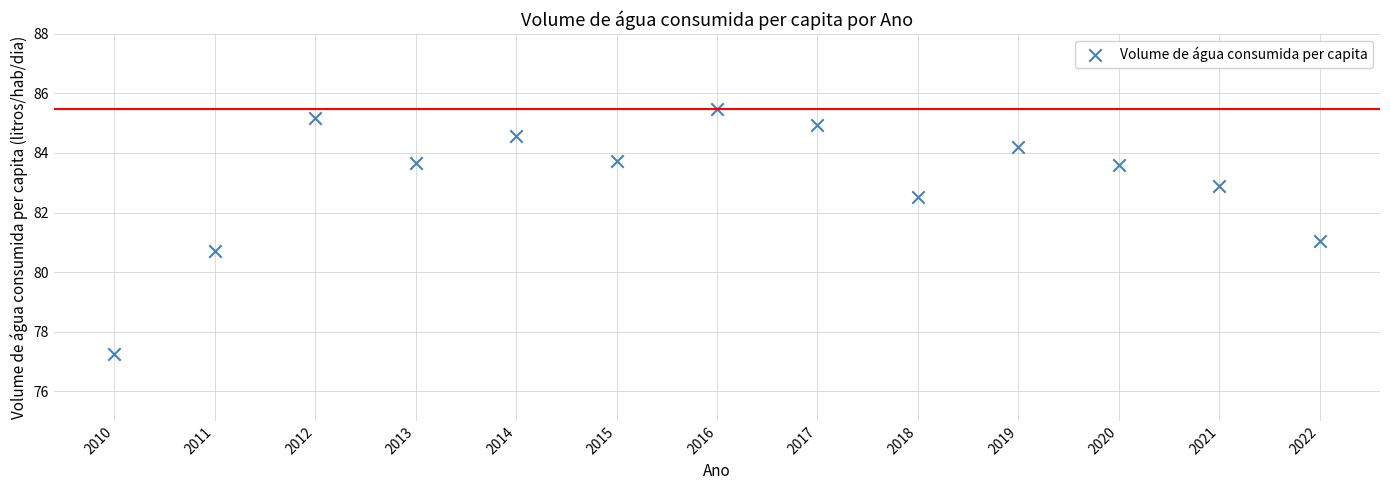

What is the range of Y values (max minus min)?

8.2